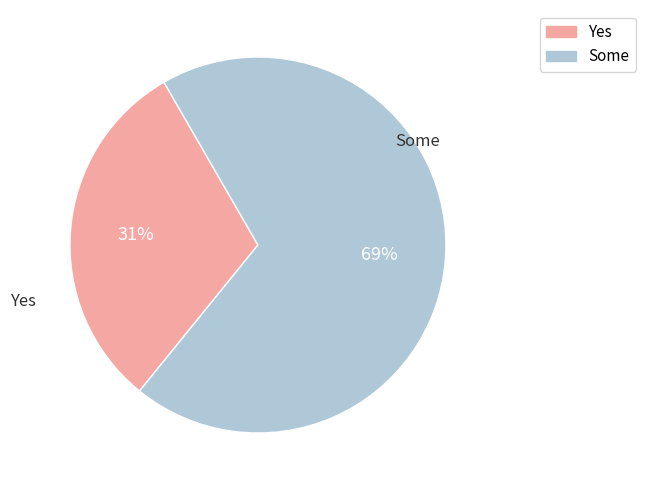

Is there any slice that represents more than half of the pie?

Yes